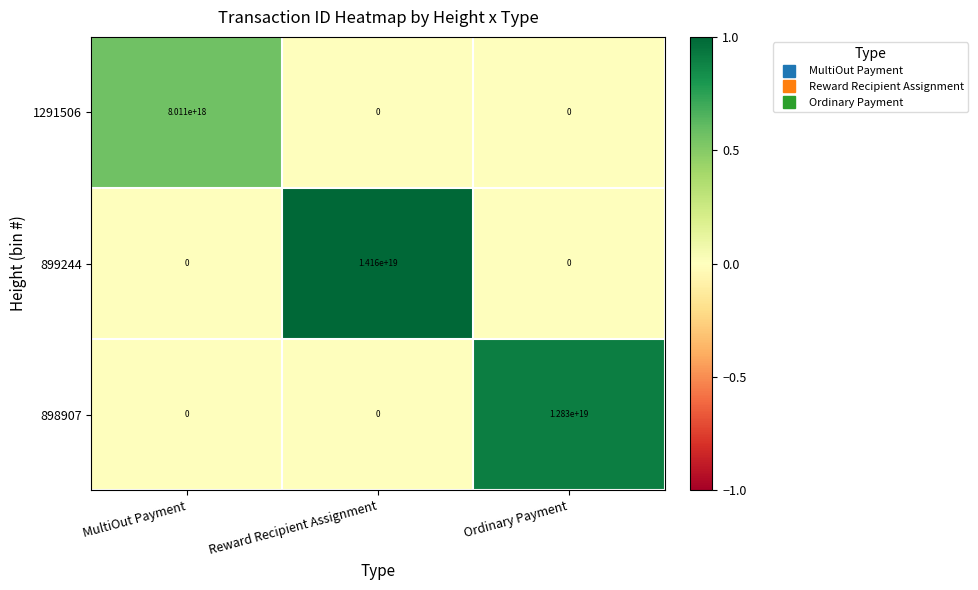

Count the number of data series in this chart.

3